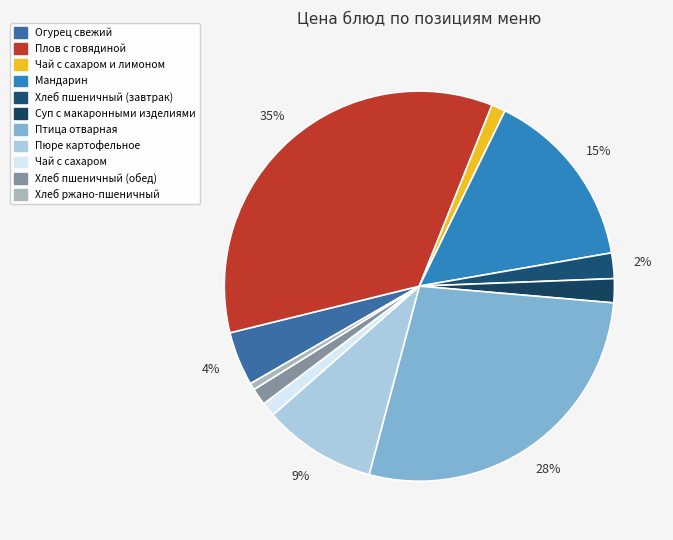

How many segments does this pie chart have?

11